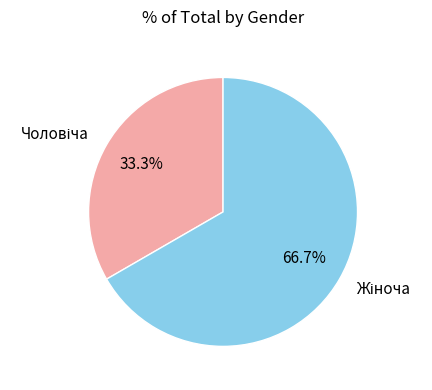

Is there a majority slice in this chart?

Yes